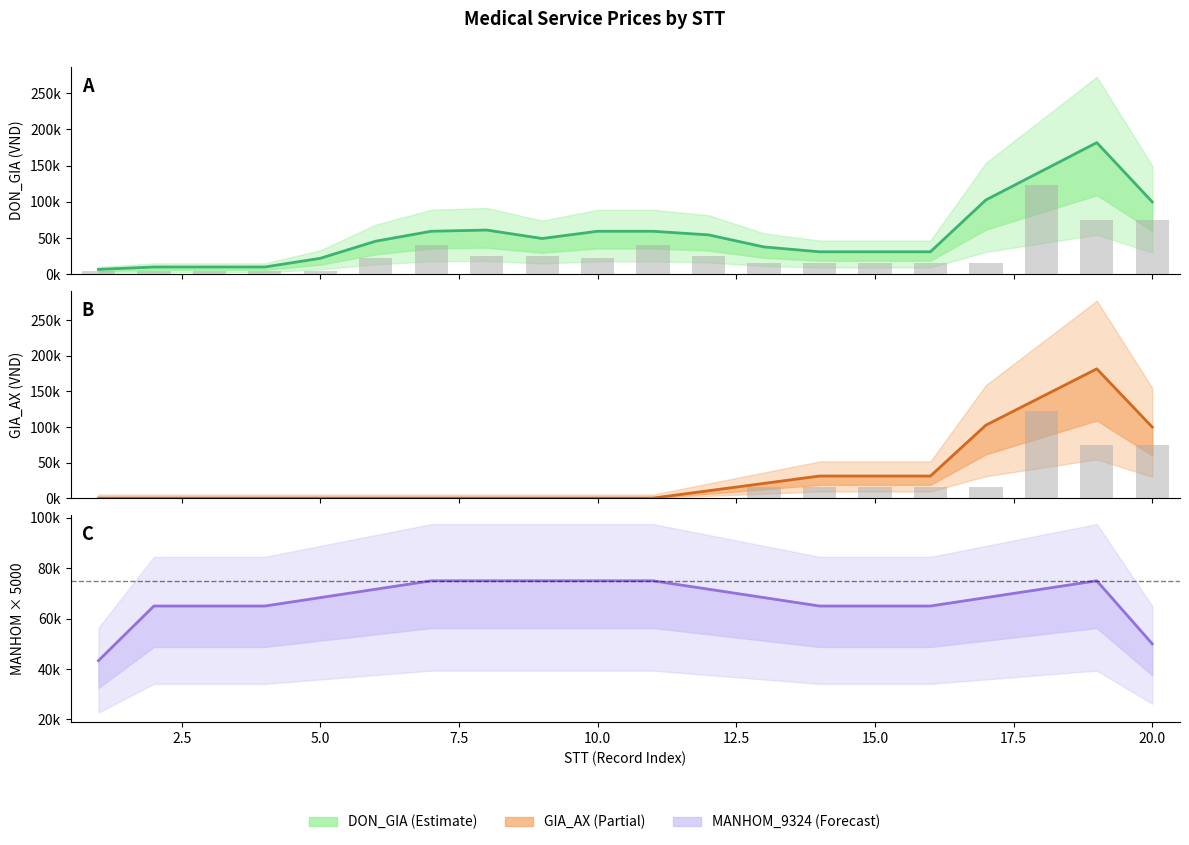

True or false: GIA_AX bars has a value of 20664.0 at 13.

False